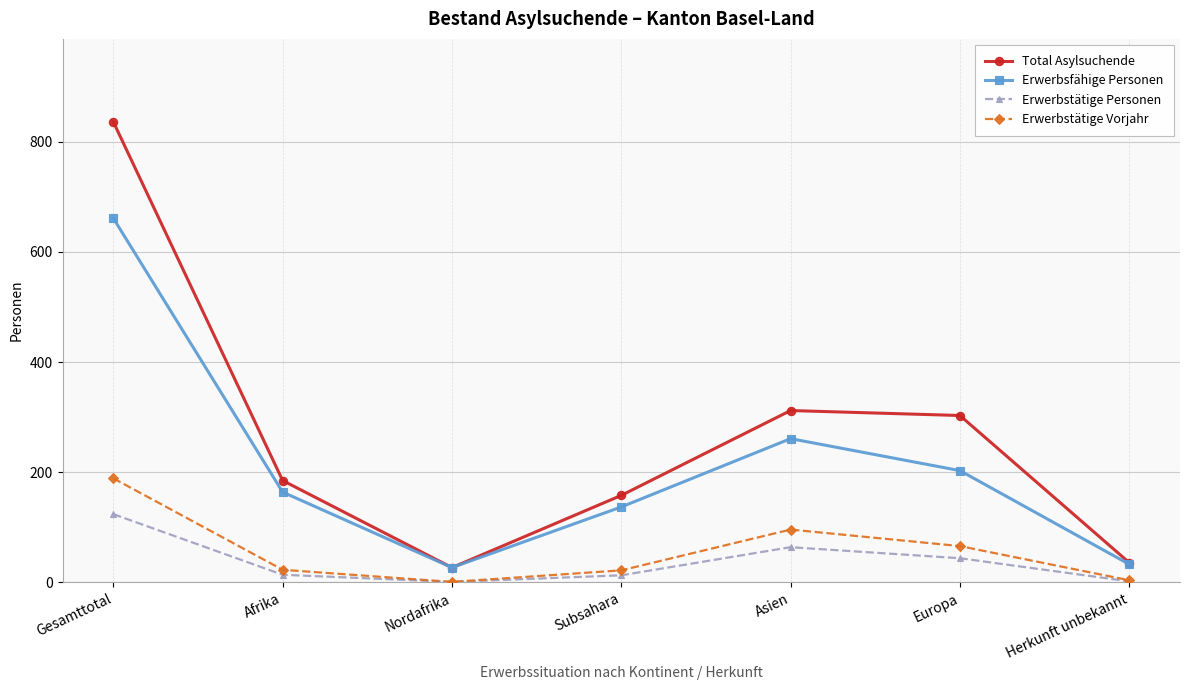

Rank the series by their maximum value, from lowest to highest.

Erwerbstätige Personen, Erwerbstätige Vorjahr, Erwerbsfähige Personen, Total Asylsuchende